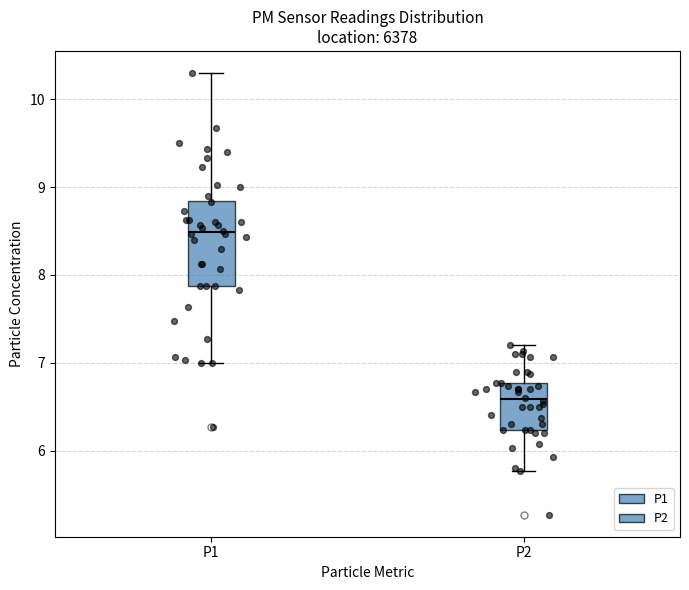

Reading left to right, read every box against the y-axis: the position of its median line, the range the box covers, and the ends of its whiskers. The values are not printed on the chart, so give them approximately, as read against the axis.

P1: median 8.5, box 7.9 to 8.8, whiskers 7.0 to 10.3
P2: median 6.6, box 6.2 to 6.8, whiskers 5.8 to 7.2